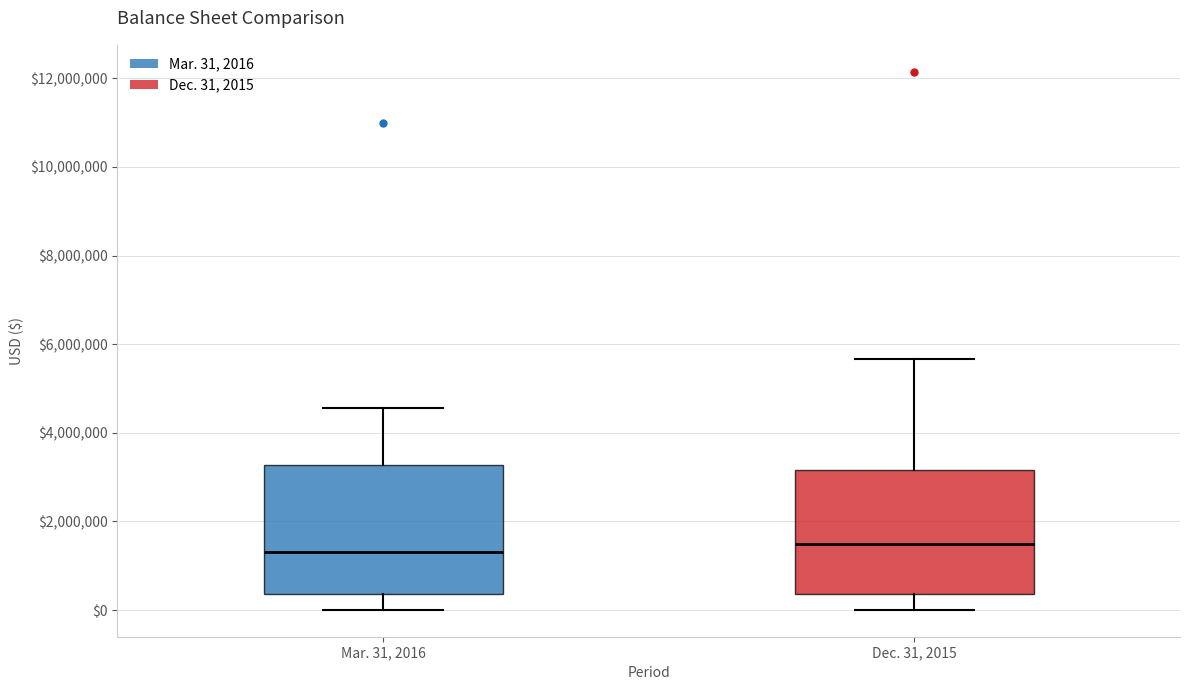

Reading left to right, transcribe this box plot: for each box, give where its median line is, the range the box spans, and where its two whiskers end, as read against the y-axis. The values are not printed on the chart, so give them approximately, as read against the axis.

Mar. 31, 2016: median 1200000, box 400000 to 3200000, whiskers 0 to 4600000
Dec. 31, 2015: median 1400000, box 400000 to 3200000, whiskers 0 to 5600000